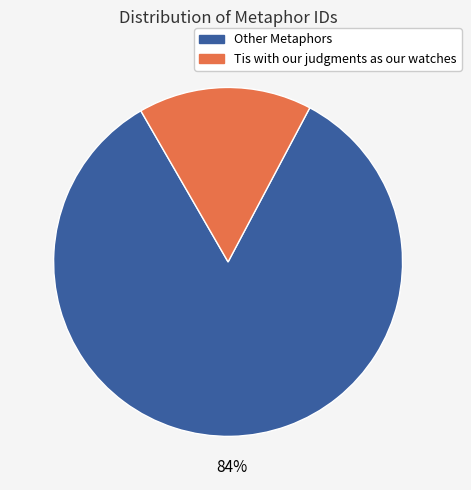

To the nearest percent, what is the average slice percentage?

50%